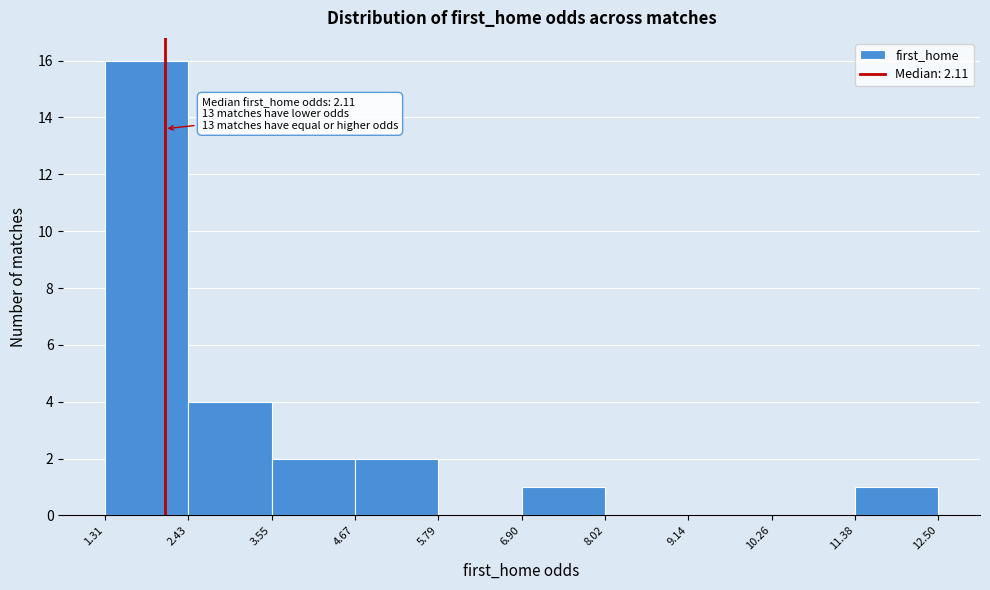

Over which range of the x-axis is the bar tallest?

1.31 to 2.43